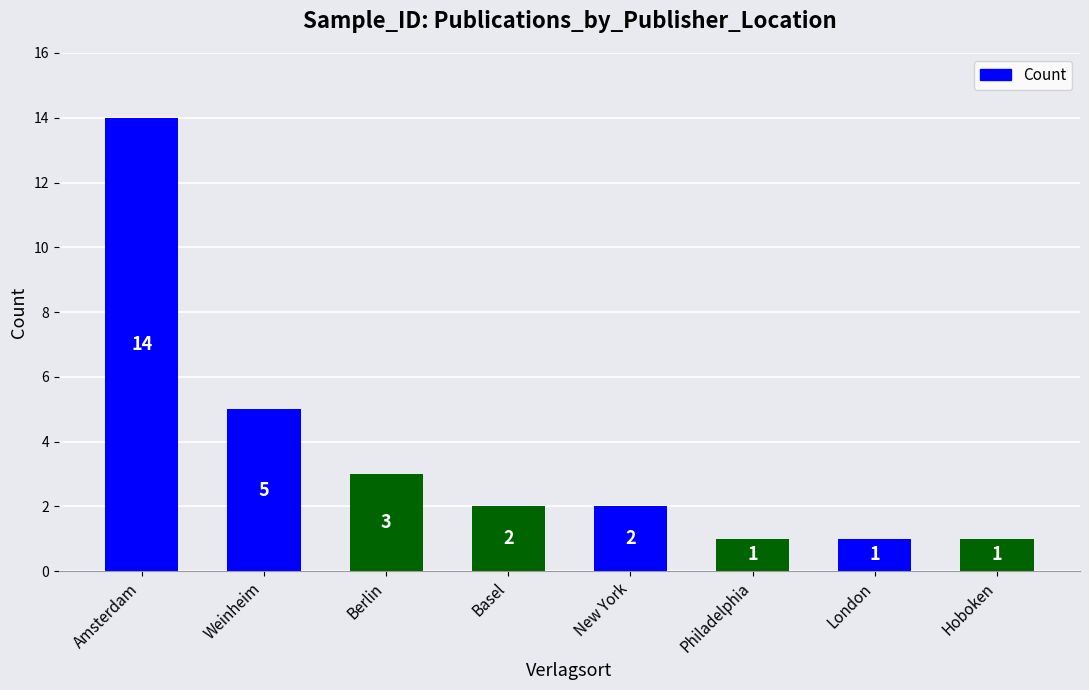

What is the ratio of the value at London to the value at Philadelphia?

1.0